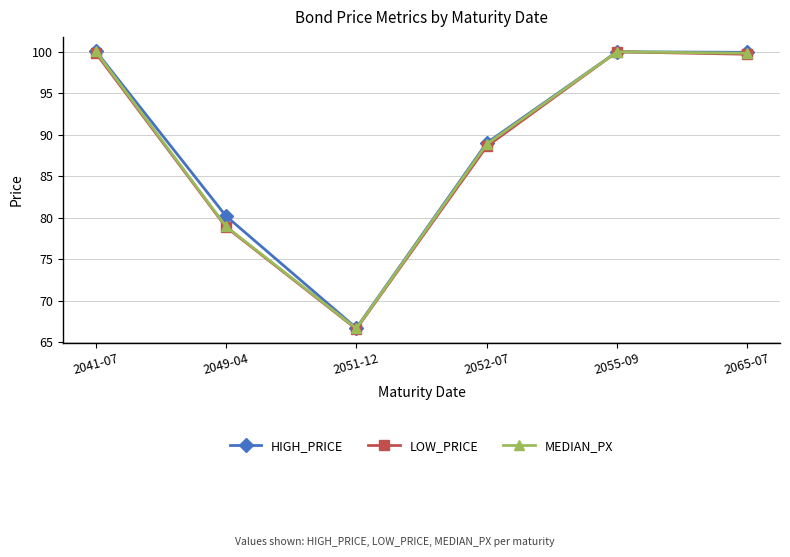

What is the average value of the LOW_PRICE series?

88.9